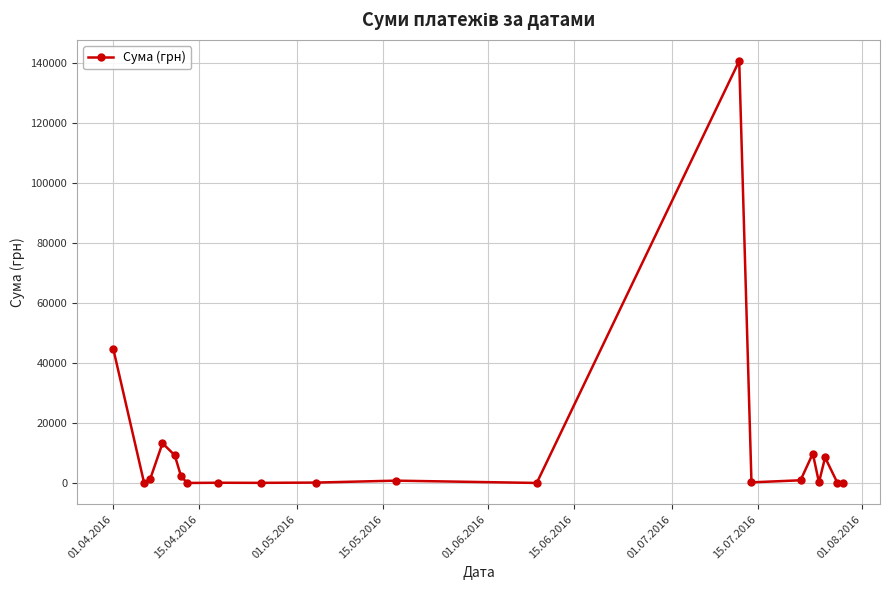

What is the maximum value shown in the chart?

140706.2